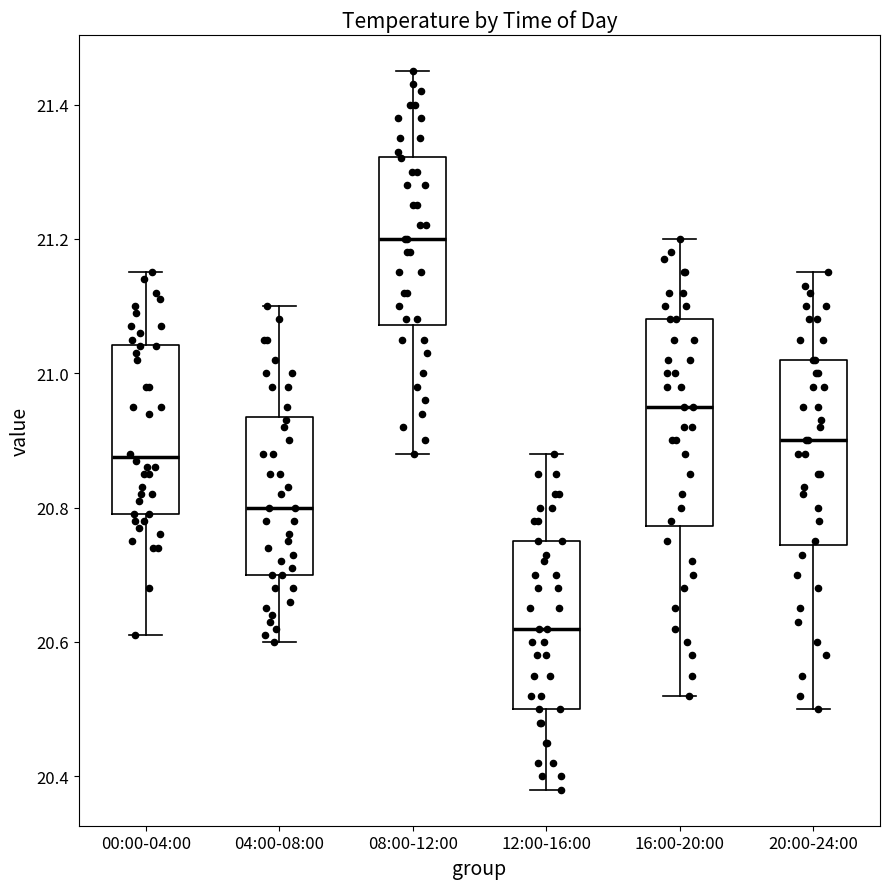

Which box's median line is the lowest?

12:00-16:00